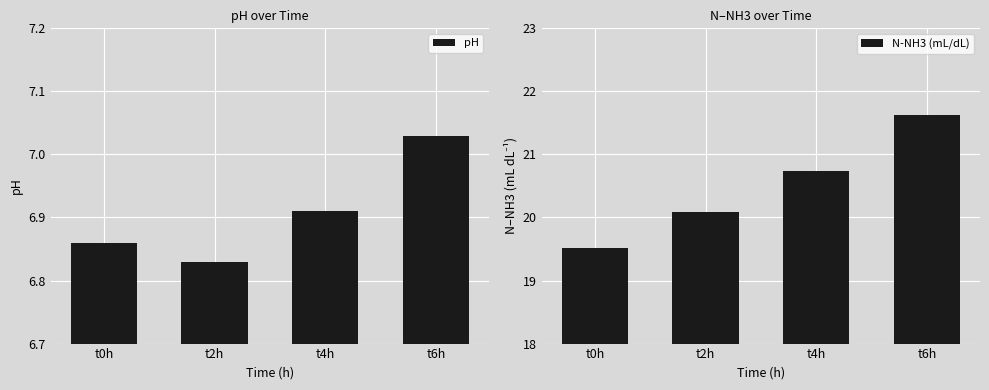

At which category is the sum across all series the highest?

t6h